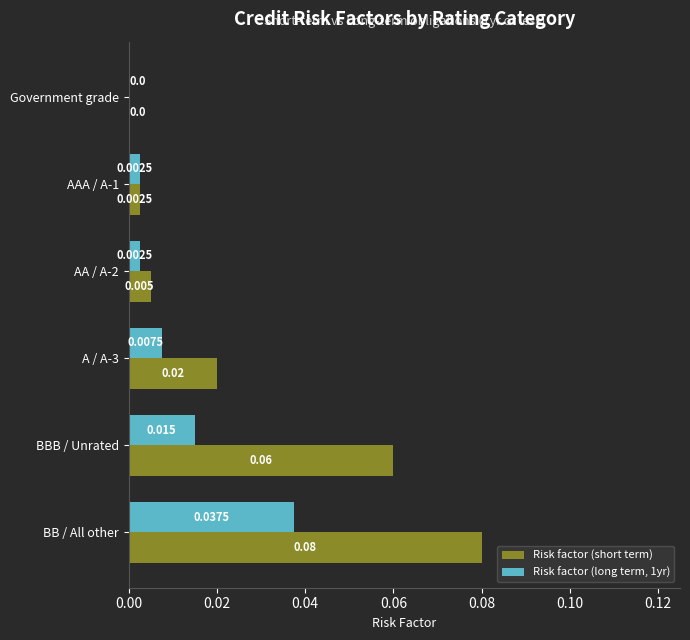

Between Government grade and AA / A-2, which series saw the biggest shift?

Risk factor (short term)